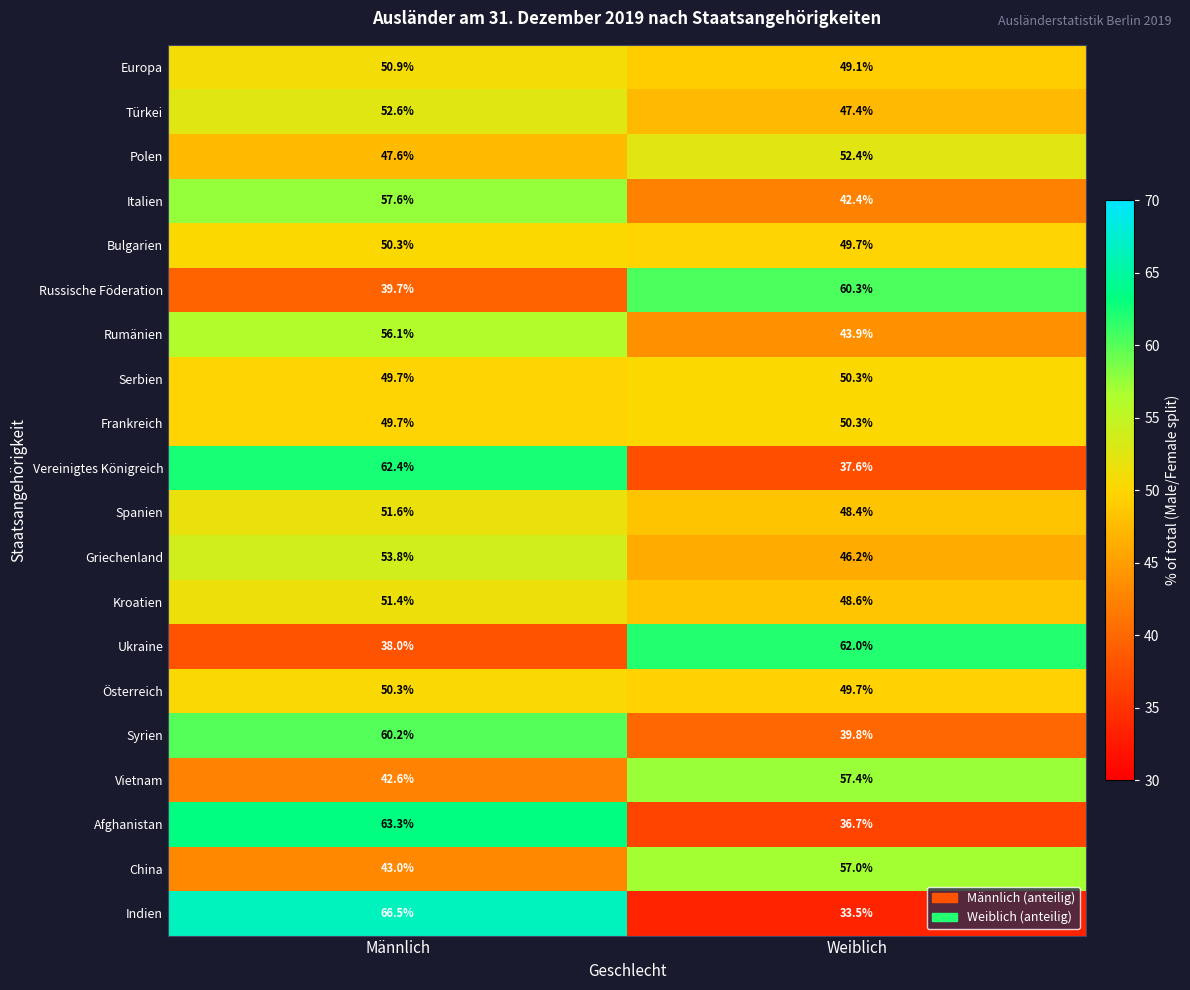

How many distinct data groups are displayed?

20